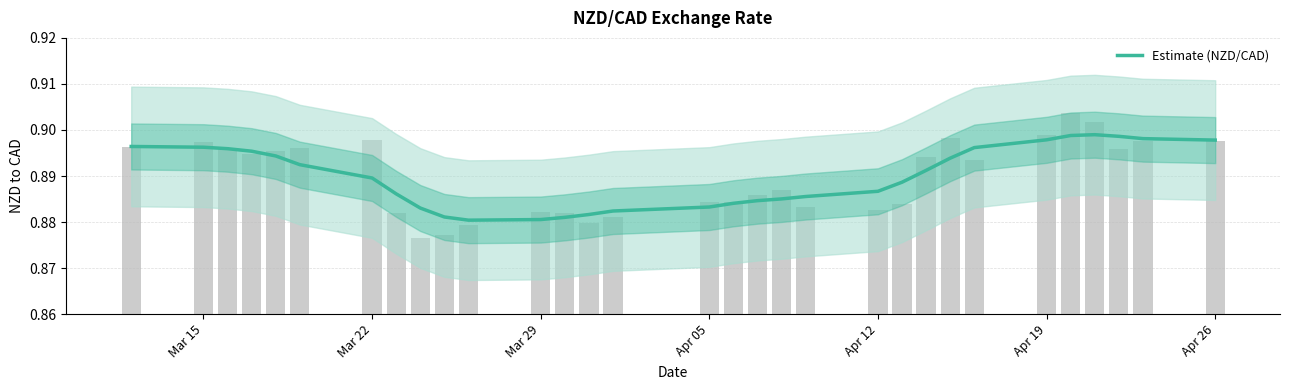

How many values are between 0 and 1?

31